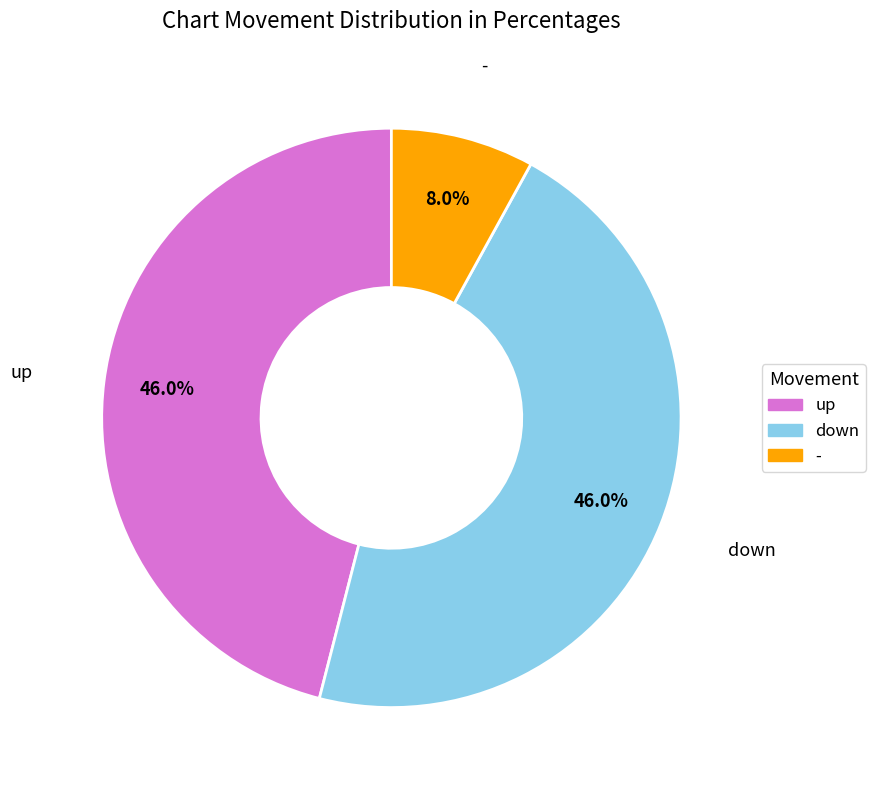

Is there any slice that represents more than half of the pie?

No